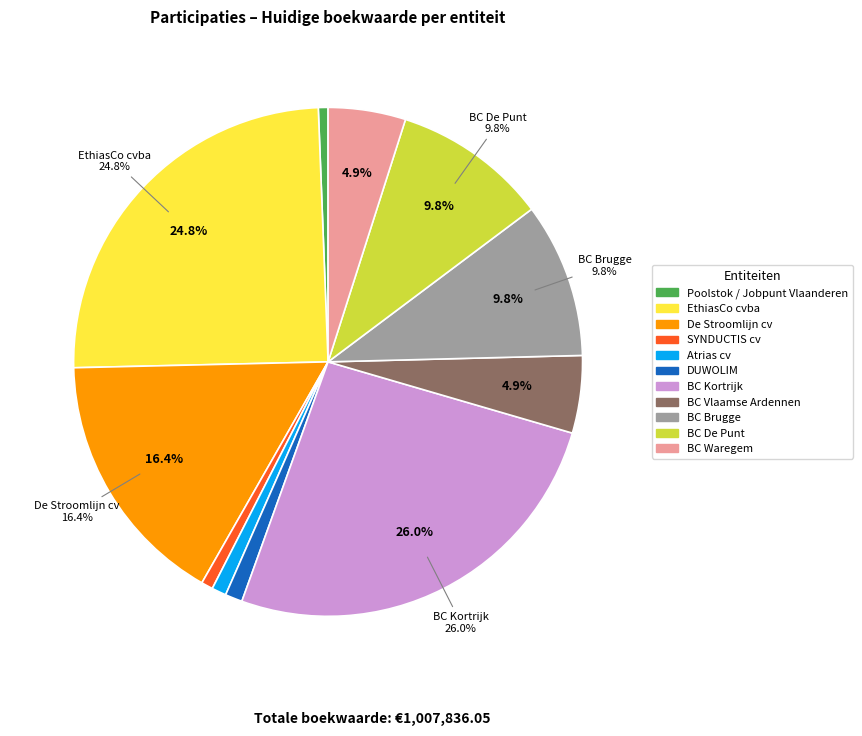

Which category has the biggest portion of the pie?

BC Kortrijk